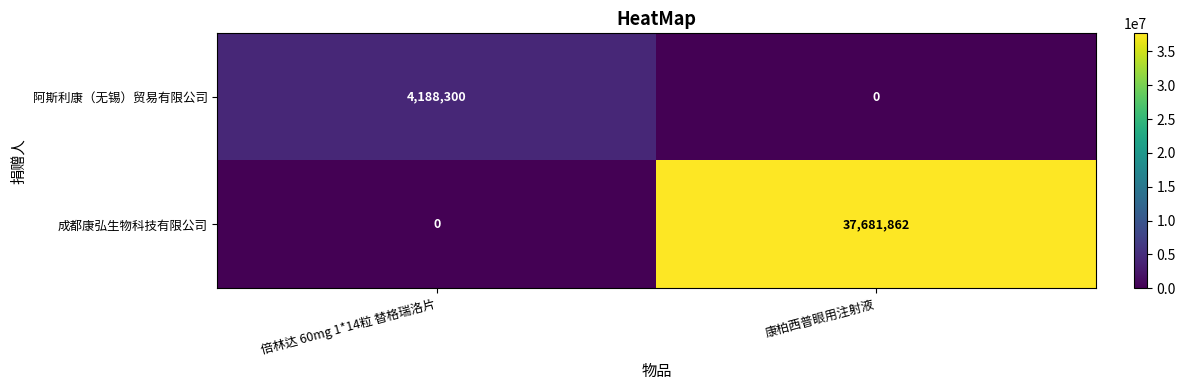

List the series in order of their peak value, lowest first.

阿斯利康（无锡）贸易有限公司, 成都康弘生物科技有限公司